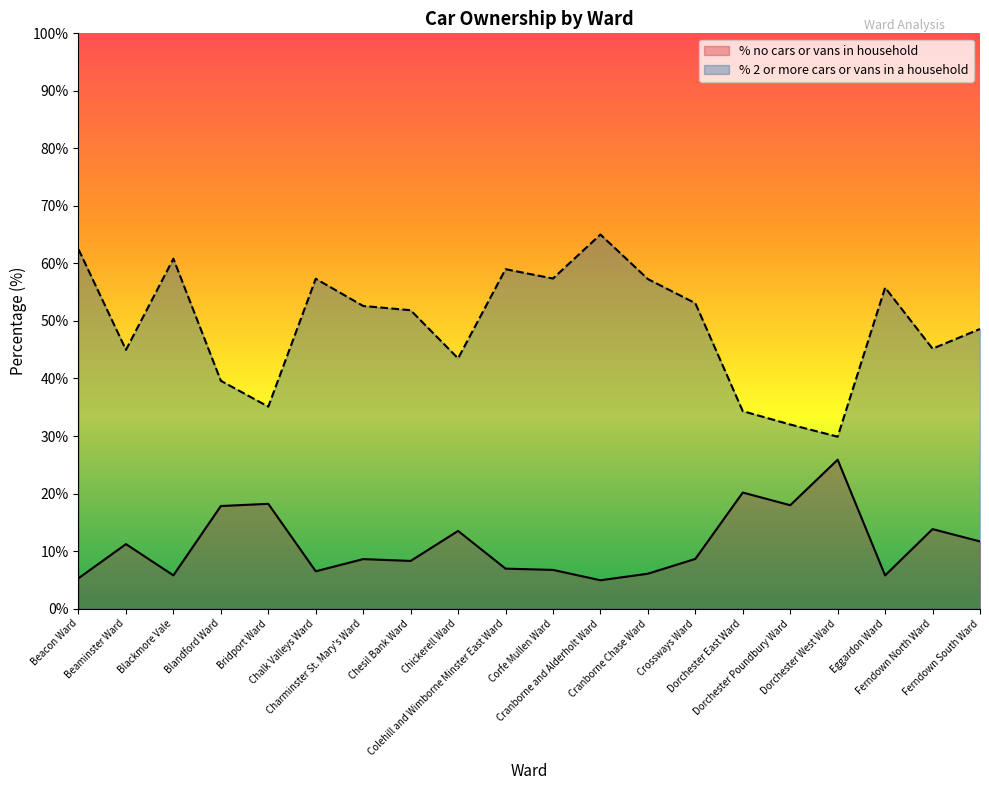

The value of % 2 or more cars or vans in a household at Corfe Mullen Ward is 34.5. True or false?

False